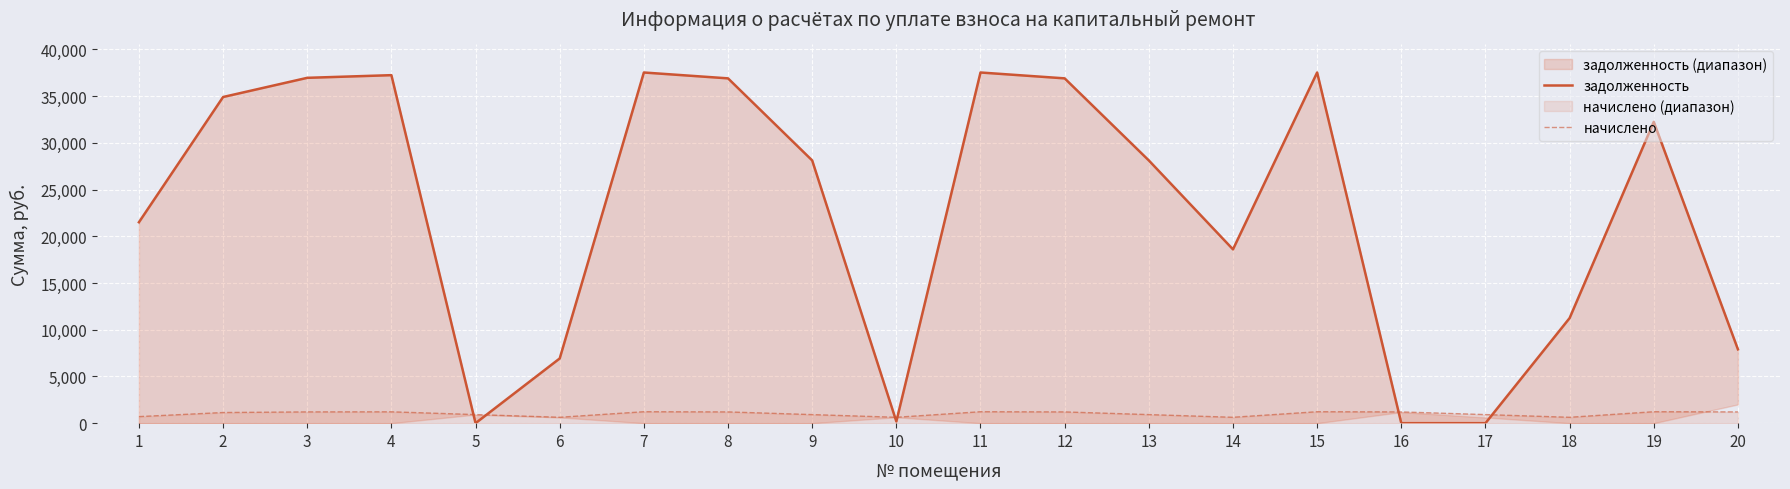

What is the approximate value of начислено at 14?

628.7